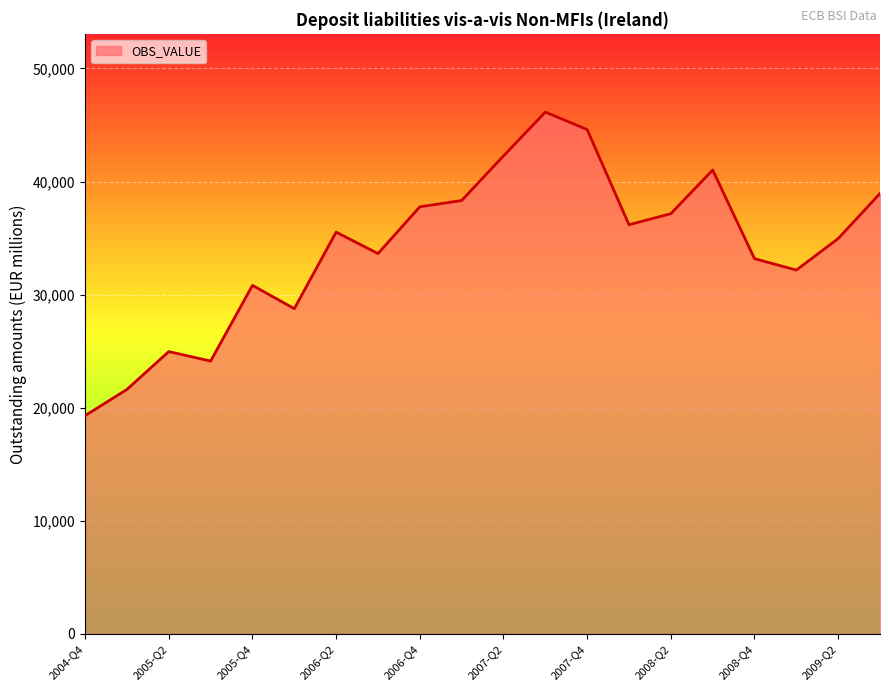

True or false: there are more than 0 points higher than both neighbors.

True